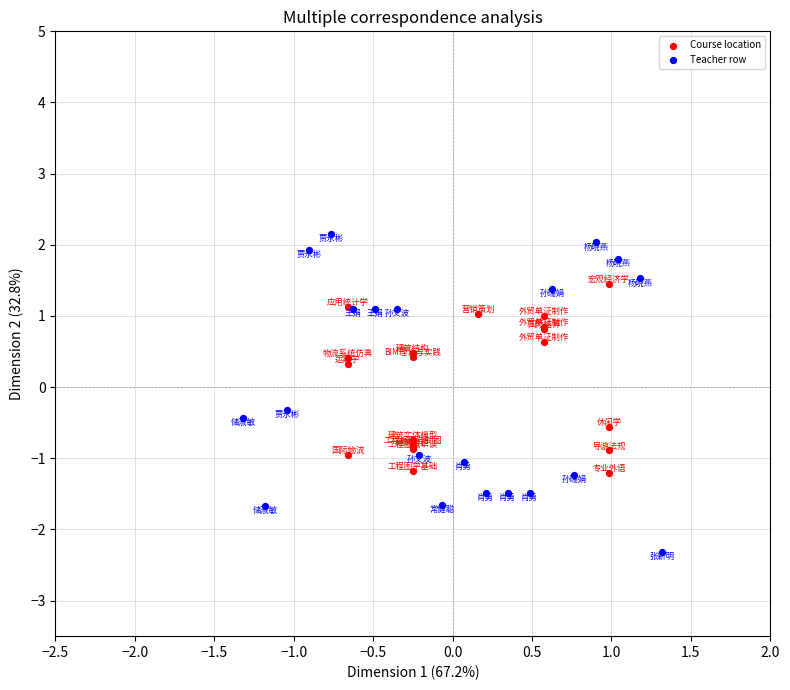

Which series contains the highest Y value?

Teacher row